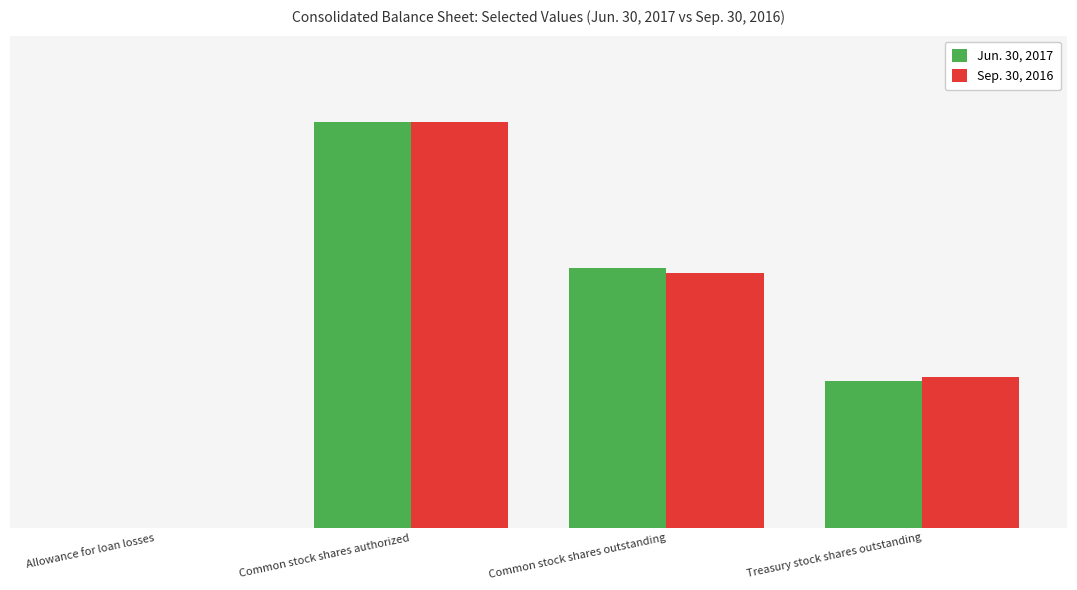

Rank the series by their maximum value, from highest to lowest.

Jun. 30, 2017, Sep. 30, 2016